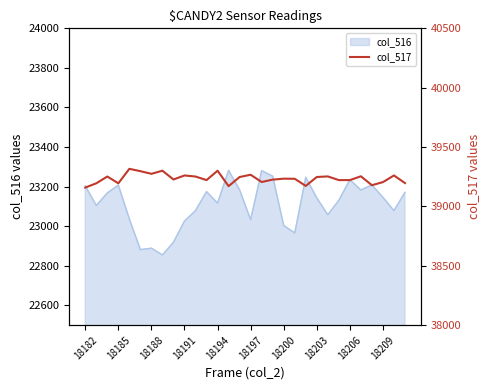

What is the approximate value at 14, to the nearest 50?

39250